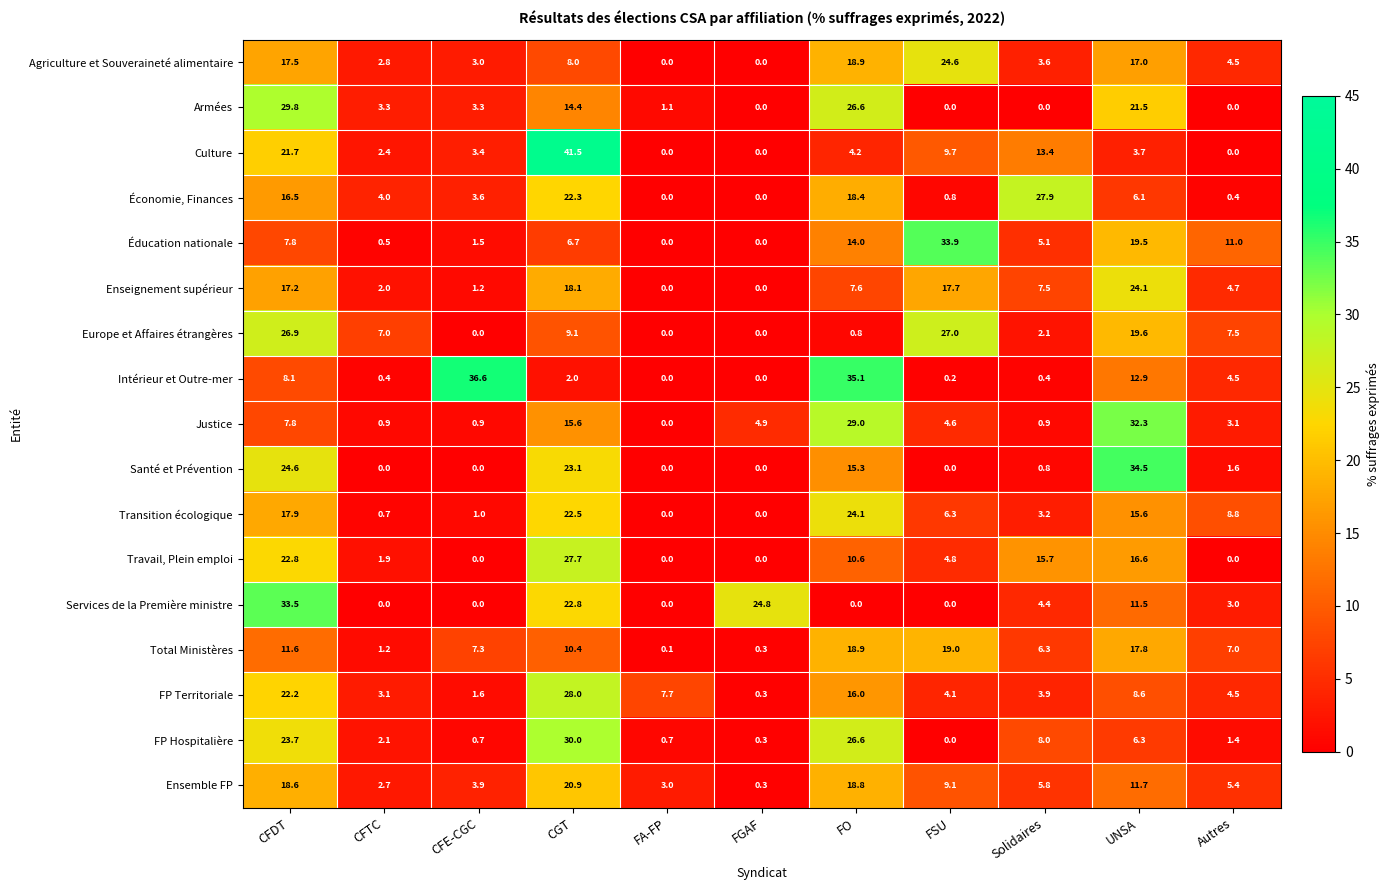

At which category is the sum across all series the highest?

CFDT